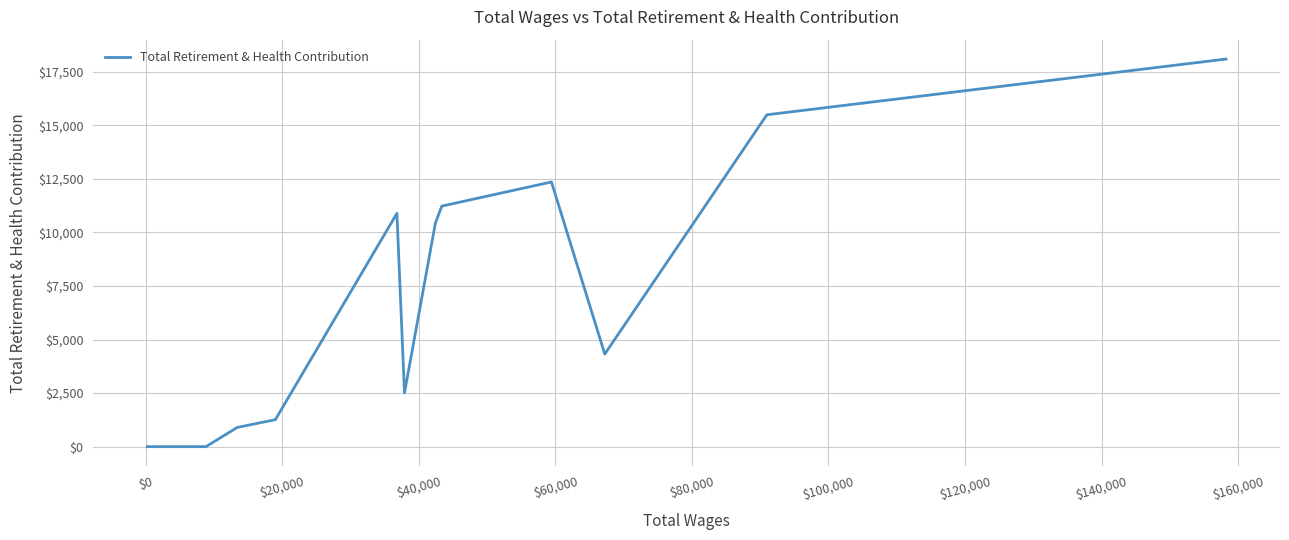

What is the sum of all values?

87504